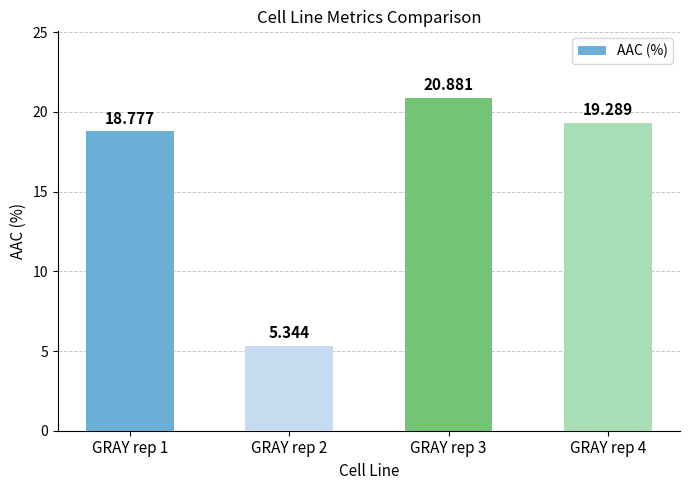

List the labels in order of value, smallest first.

GRAY rep 2, GRAY rep 1, GRAY rep 4, GRAY rep 3